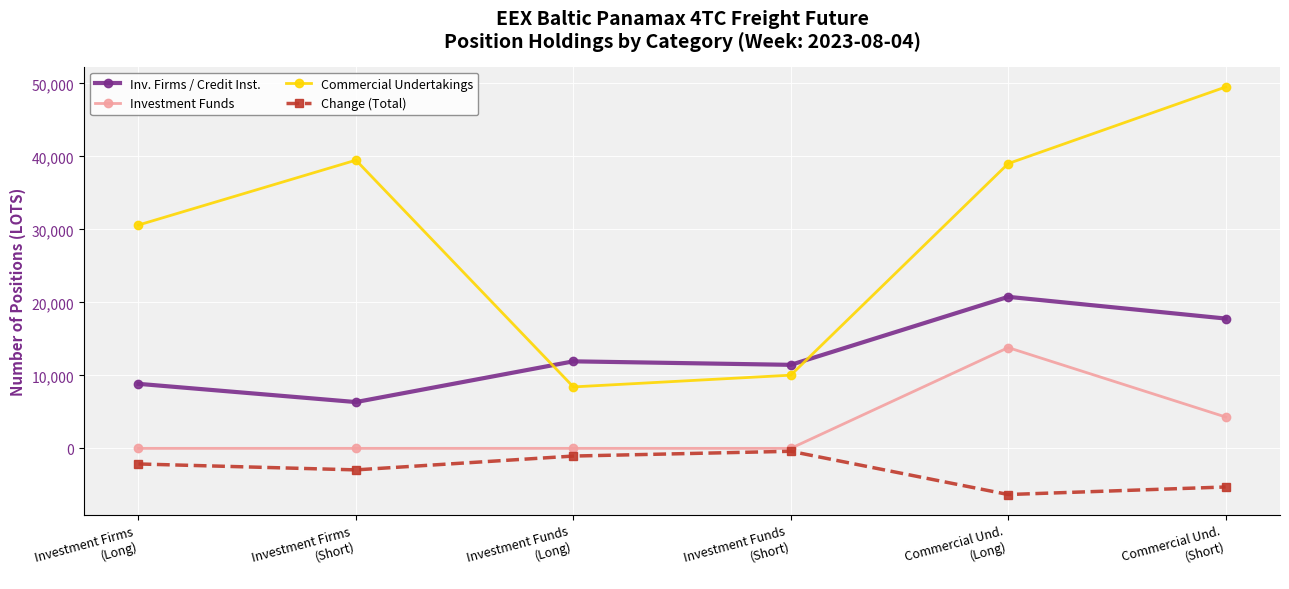

True or false: Commercial Undertakings has more than 2 interior local peaks.

False